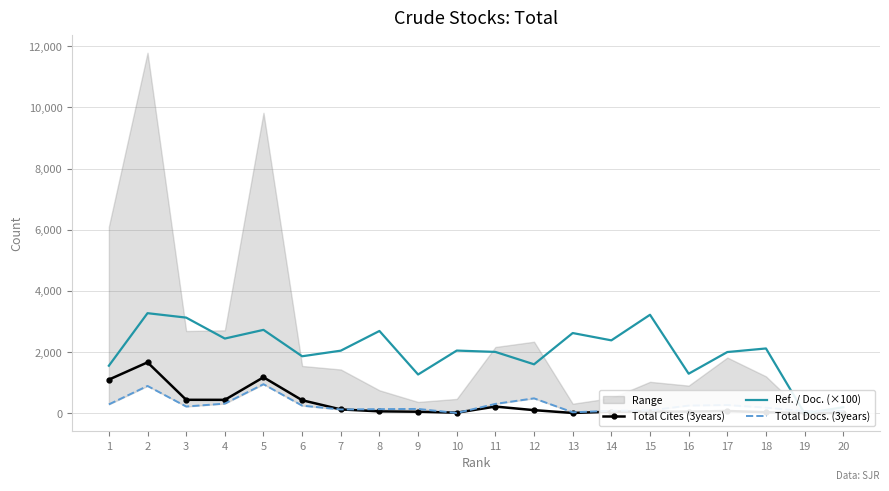

What is the sum of all Ref. / Doc. (×100) values?

40529.0